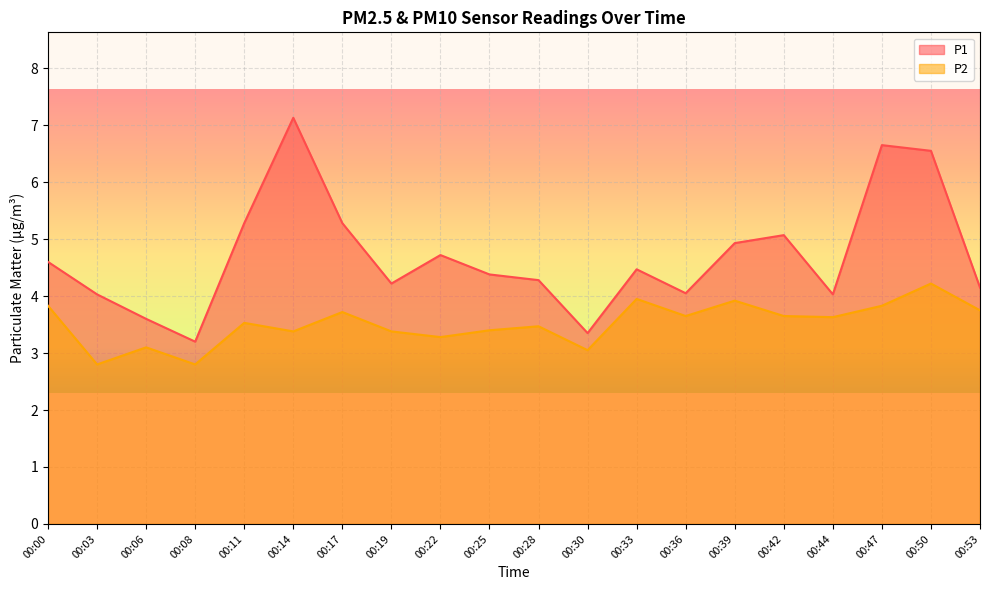

Reading left to right, what are all the values shown in this chart?

P1: 00:00=4.6	00:03=4.0	00:06=3.6	00:08=3.2	00:11=5.3	00:14=7.1	00:17=5.3	00:19=4.2	00:22=4.7	00:25=4.4	00:28=4.3	00:30=3.4	00:33=4.5	00:36=4.0	00:39=4.9	00:42=5.1	00:44=4.0	00:47=6.7	00:50=6.5	00:53=4.2
P2: 00:00=3.8	00:03=2.8	00:06=3.1	00:08=2.8	00:11=3.5	00:14=3.4	00:17=3.7	00:19=3.4	00:22=3.3	00:25=3.4	00:28=3.5	00:30=3.0	00:33=4.0	00:36=3.6	00:39=3.9	00:42=3.6	00:44=3.6	00:47=3.8	00:50=4.2	00:53=3.8